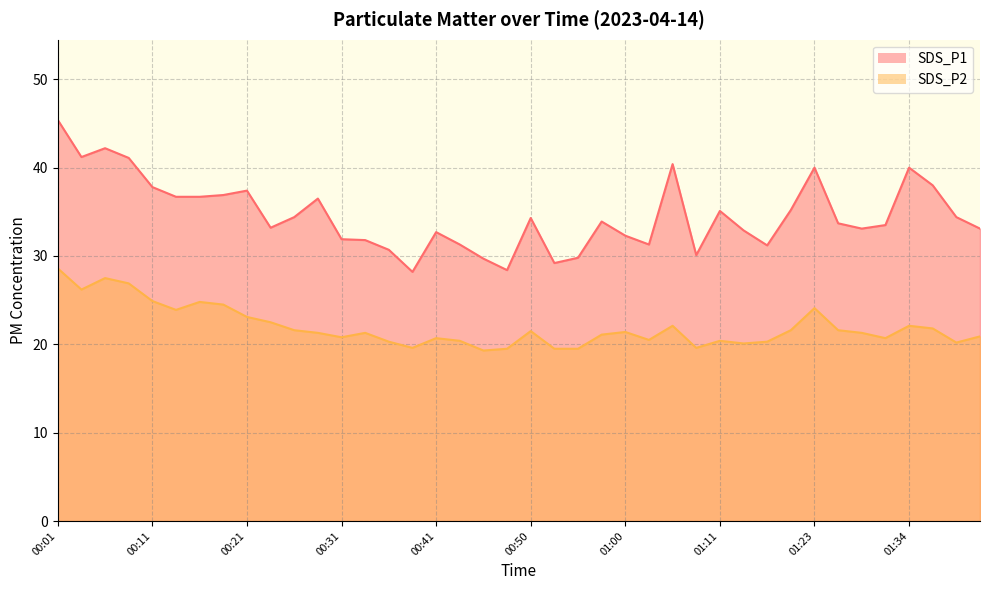

Rank the series by their average value, from lowest to highest.

SDS_P2, SDS_P1